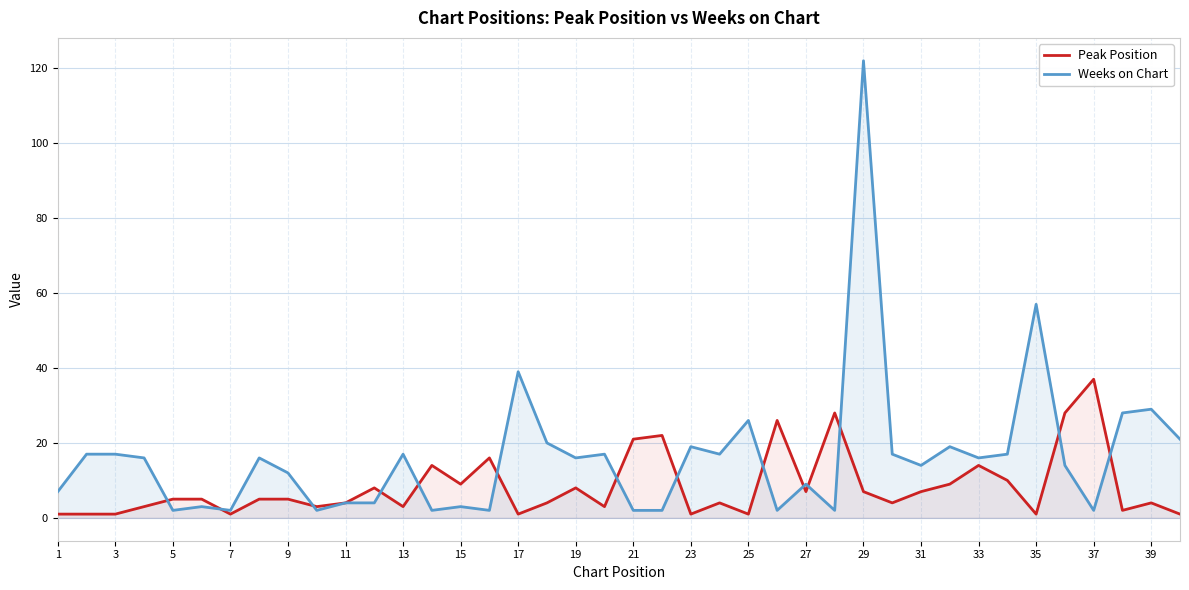

At how many categories does at least one series exceed 106?

1